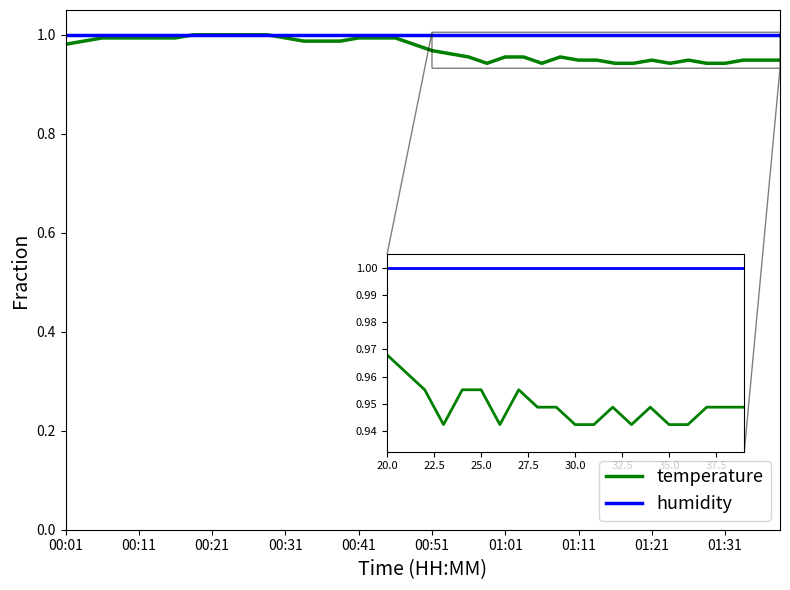

Which series has the widest spread of values?

temperature